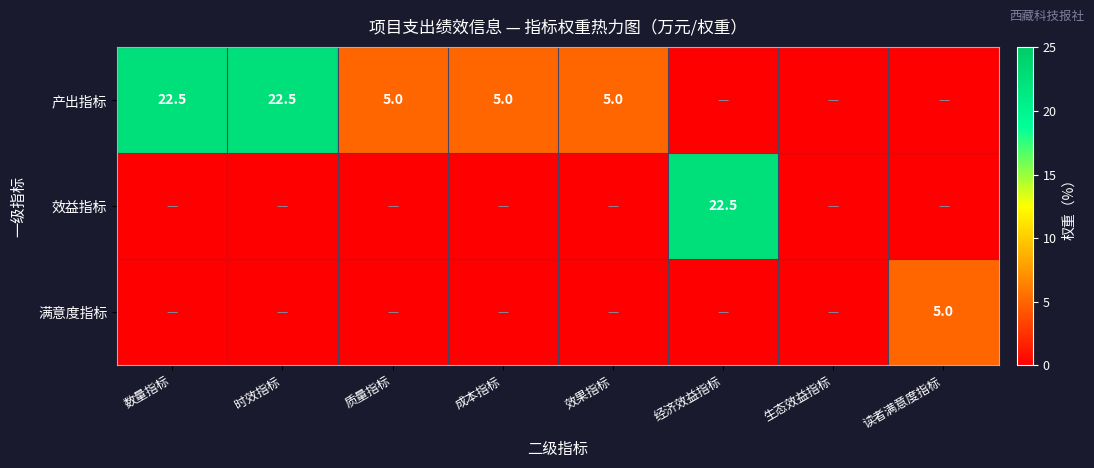

Is it true that 满意度指标 equals 5.0 at 读者满意度指标?

True